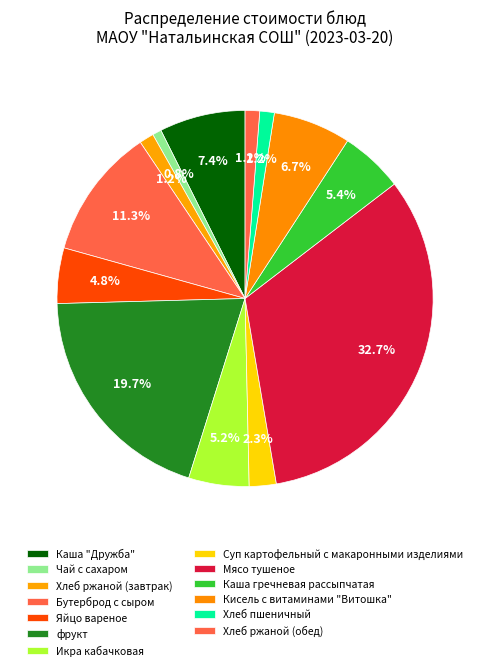

Does any single category account for the majority?

No